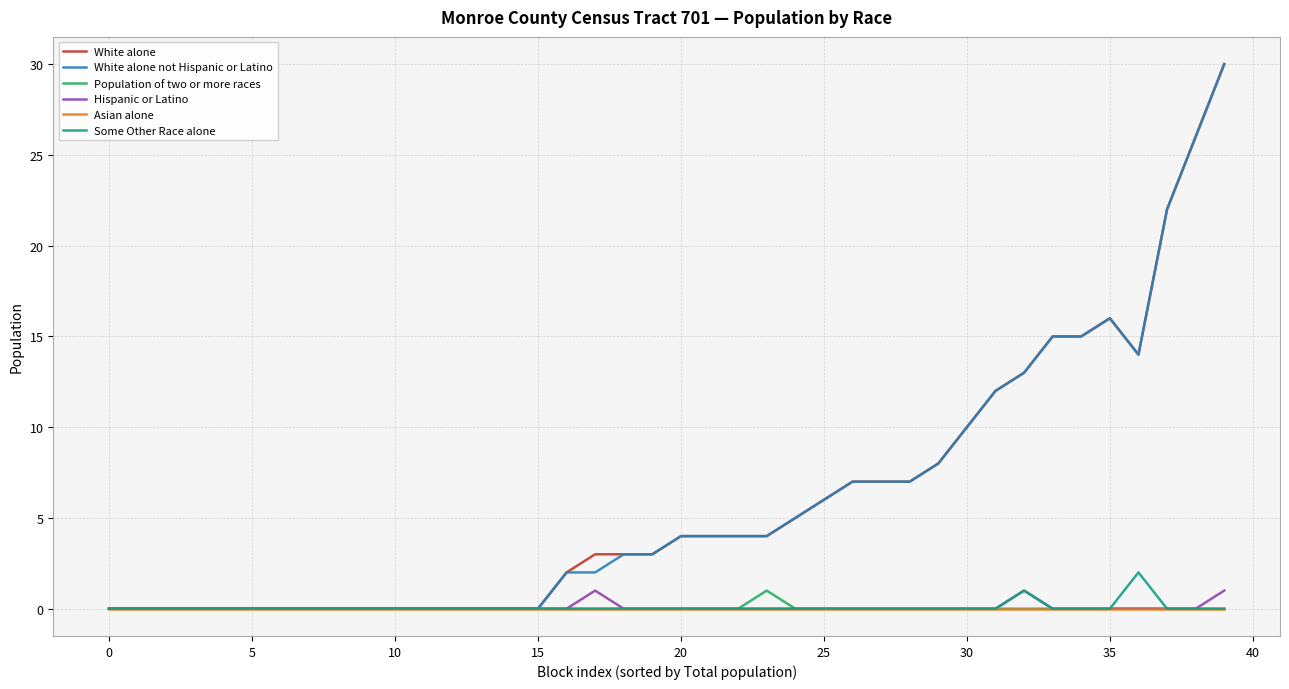

What is the greatest value displayed?

30